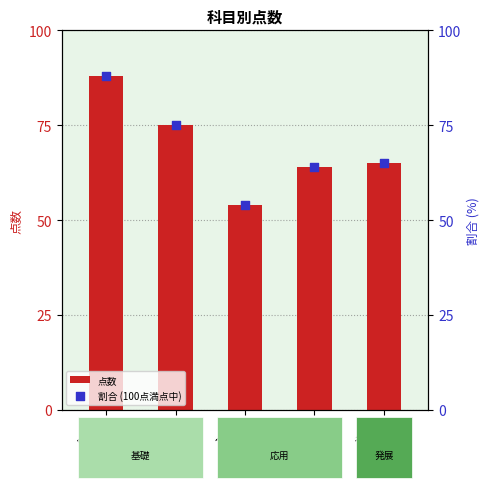

Which series has the widest spread of Y values?

点数